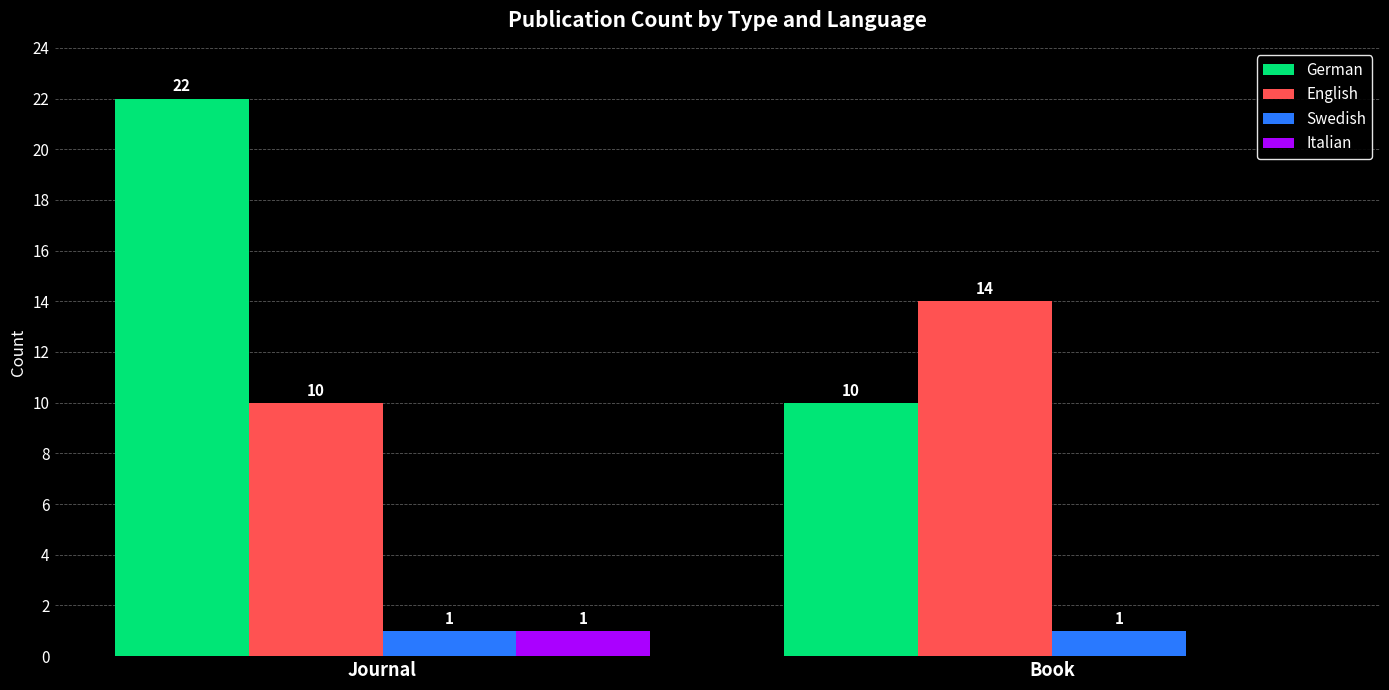

What are all the series names shown in the legend?

German, English, Swedish, Italian